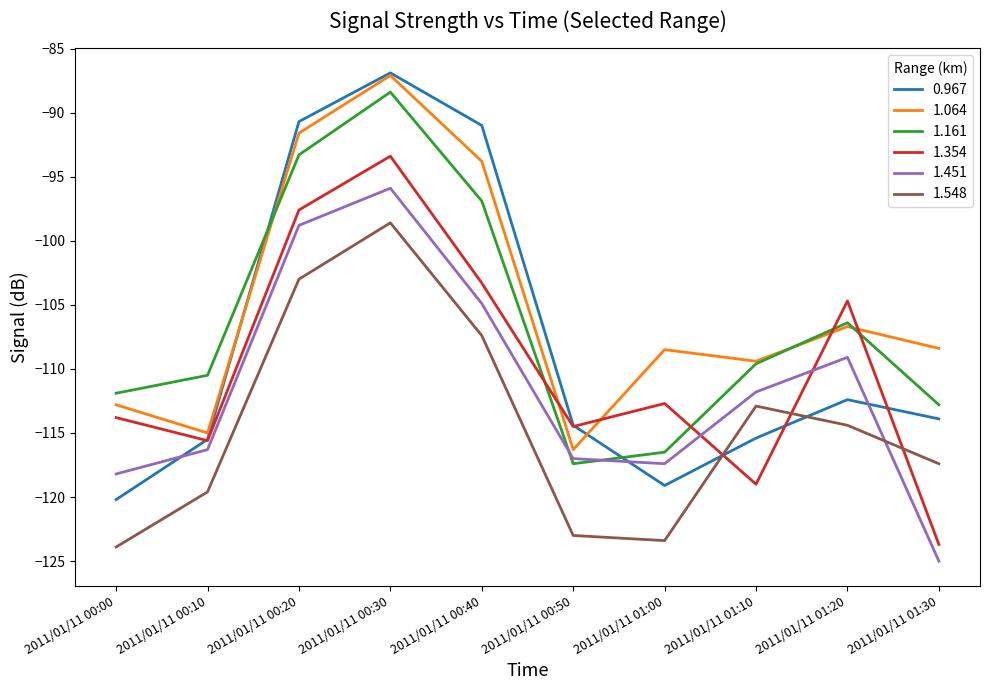

What position from the left is 2011/01/11 00:00?

1